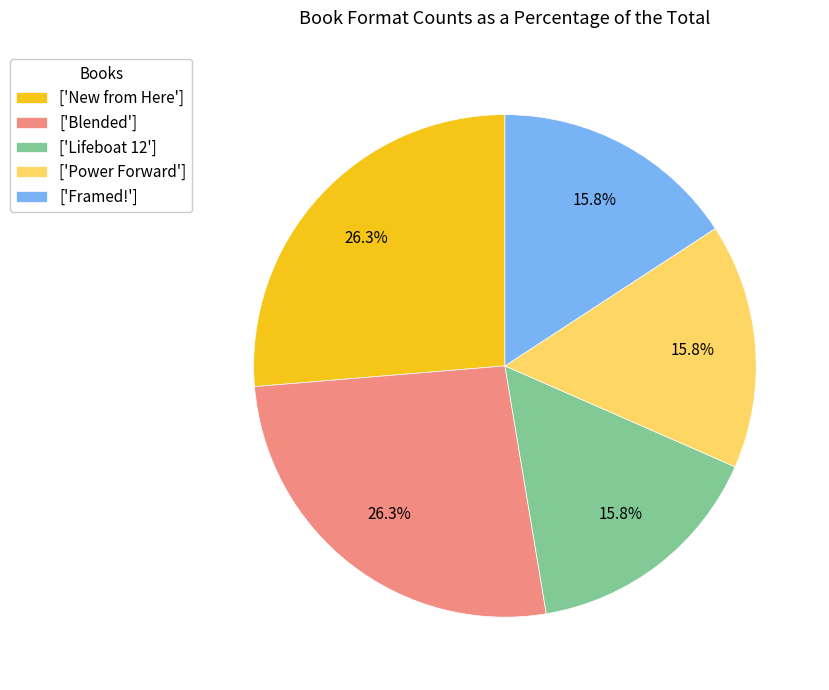

Is the sum of ['Framed!'] and ['Blended'] greater than half?

No